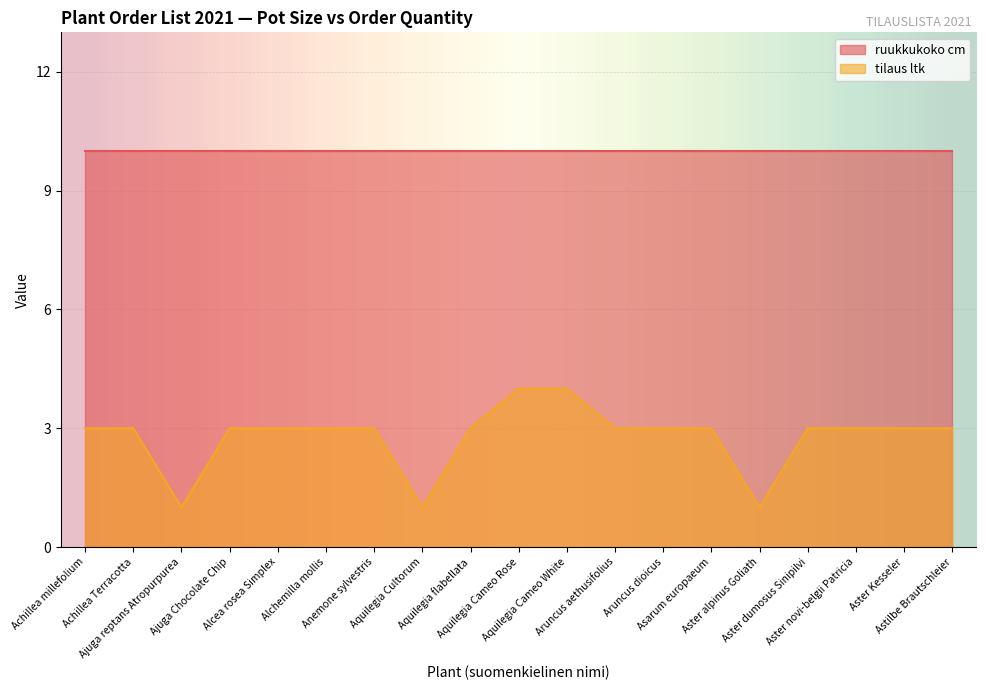

Rank the categories by value from lowest to highest.

Ajuga reptans Atropurpurea, Aquilegia Cultorum, Aster alpinus Goliath, Achillea millefolium, Achillea Terracotta, Ajuga Chocolate Chip, Alcea rosea Simplex, Alchemilla mollis, Anemone sylvestris, Aquilegia flabellata, Aruncus aethusifolius, Aruncus dioicus, Asarum europaeum, Aster dumosus Sinipilvi, Aster novi-belgii Patricia, Aster Kesseler, Astilbe Brautschleier, Aquilegia Cameo Rose, Aquilegia Cameo White